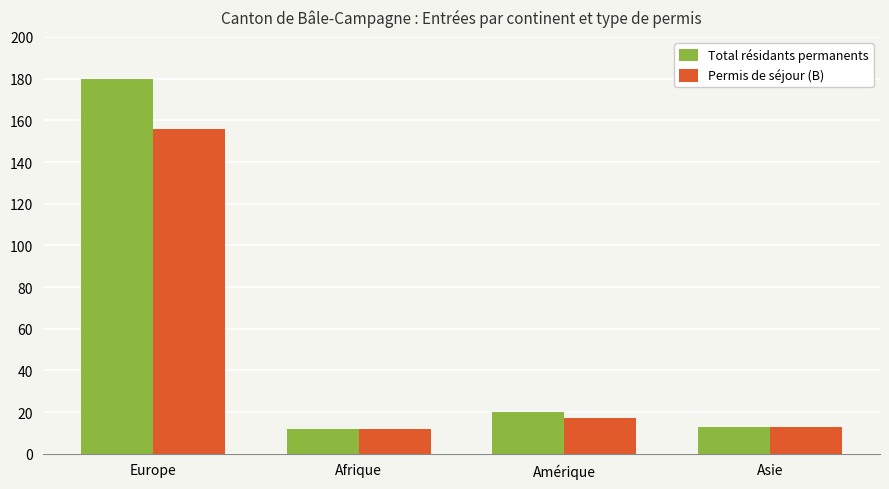

Where does the Total résidants permanents series first go above 20?

Europe